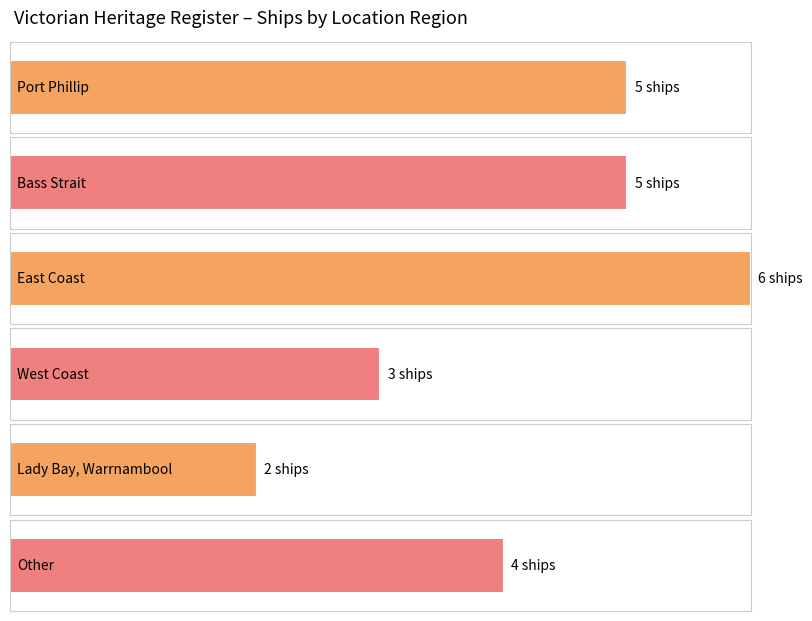

What is the label of the 3rd bar from the left?

East Coast